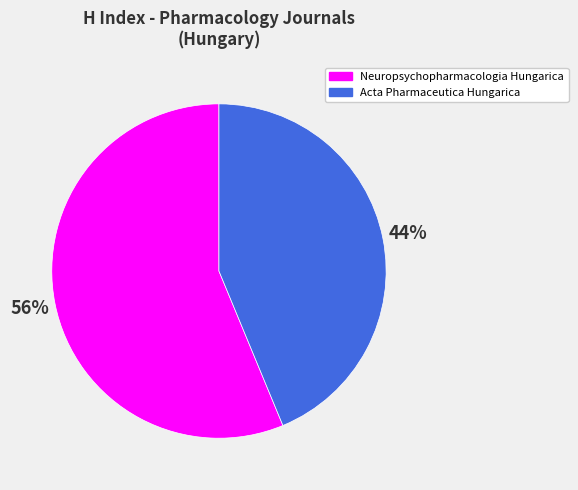

What is the smallest slice in the pie chart?

Acta Pharmaceutica Hungarica